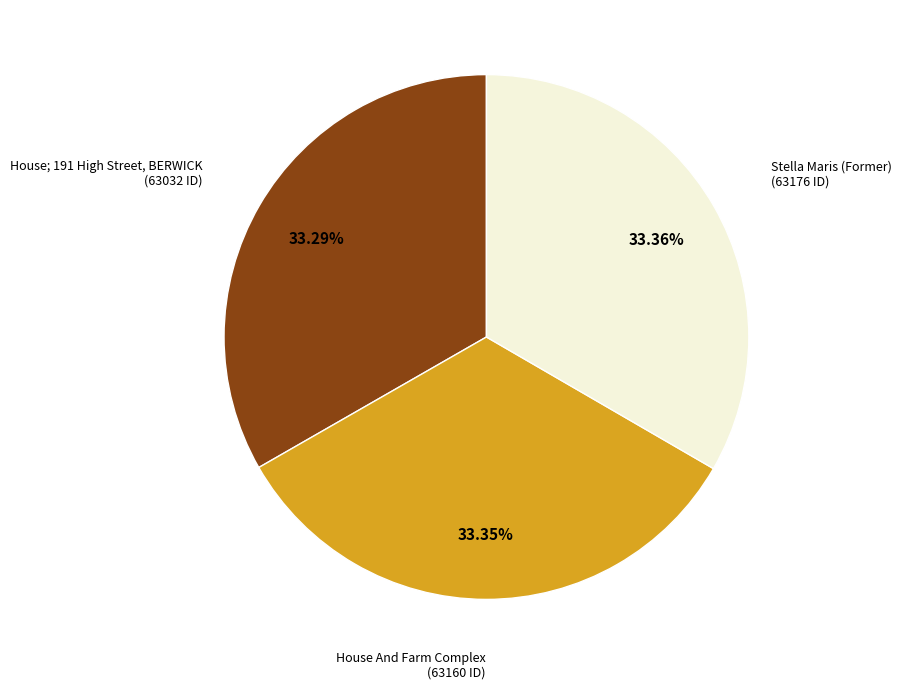

What is the ratio of the value at House And Farm Complex to the value at Stella Maris (Former)?

1.0